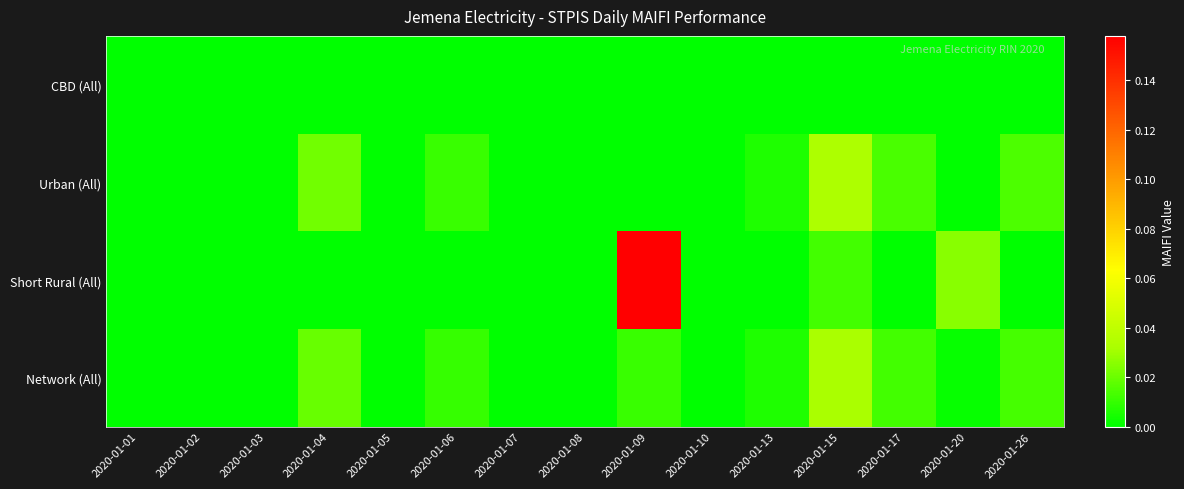

Reading left to right, list all the values displayed in this chart.

CBD (All): 2020-01-01=0.0	2020-01-02=0.0	2020-01-03=0.0	2020-01-04=0.0	2020-01-05=0.0	2020-01-06=0.0	2020-01-07=0.0	2020-01-08=0.0	2020-01-09=0.0	2020-01-10=0.0	2020-01-13=0.0	2020-01-15=0.0	2020-01-17=0.0	2020-01-20=0.0	2020-01-26=0.0
Urban (All): 2020-01-01=0.0	2020-01-02=0.0	2020-01-03=0.0	2020-01-04=0.0	2020-01-05=0.0	2020-01-06=0.0	2020-01-07=0.0	2020-01-08=0.0	2020-01-09=0.0	2020-01-10=0.0	2020-01-13=0.0	2020-01-15=0.0	2020-01-17=0.0	2020-01-20=0.0	2020-01-26=0.0
Short Rural (All): 2020-01-01=0.0	2020-01-02=0.0	2020-01-03=0.0	2020-01-04=0.0	2020-01-05=0.0	2020-01-06=0.0	2020-01-07=0.0	2020-01-08=0.0	2020-01-09=0.2	2020-01-10=0.0	2020-01-13=0.0	2020-01-15=0.0	2020-01-17=0.0	2020-01-20=0.0	2020-01-26=0.0
Network (All): 2020-01-01=0.0	2020-01-02=0.0	2020-01-03=0.0	2020-01-04=0.0	2020-01-05=0.0	2020-01-06=0.0	2020-01-07=0.0	2020-01-08=0.0	2020-01-09=0.0	2020-01-10=0.0	2020-01-13=0.0	2020-01-15=0.0	2020-01-17=0.0	2020-01-20=0.0	2020-01-26=0.0